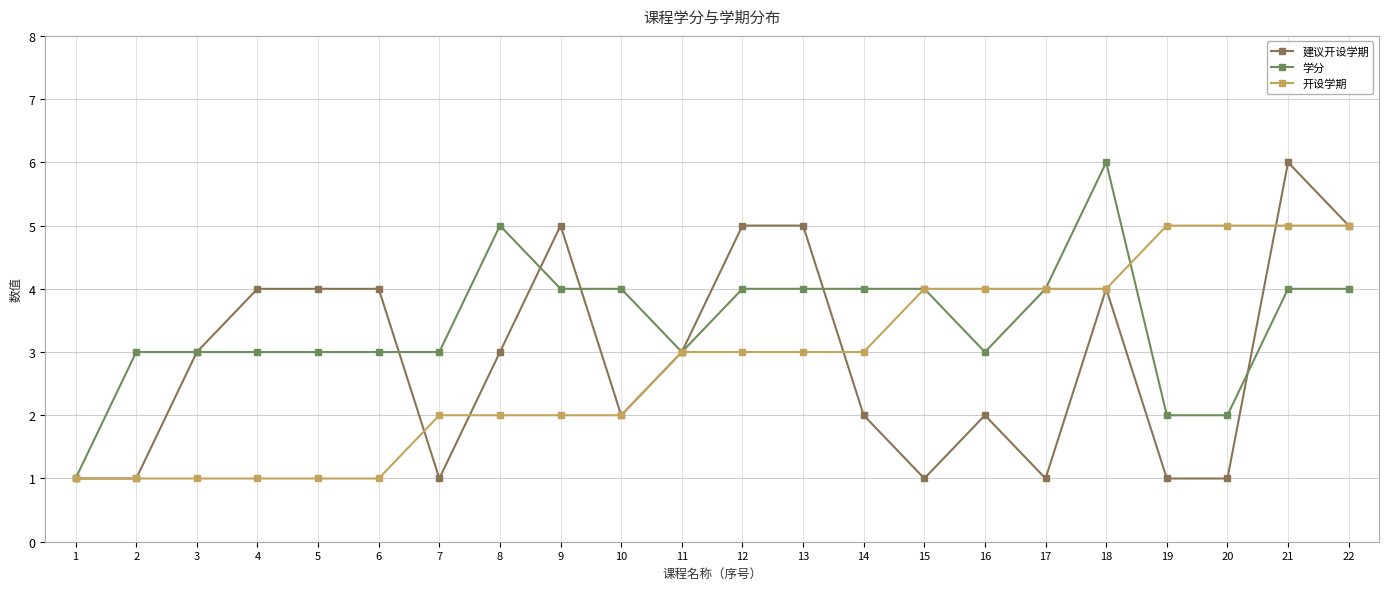

What is the total value across all series at 12?

12